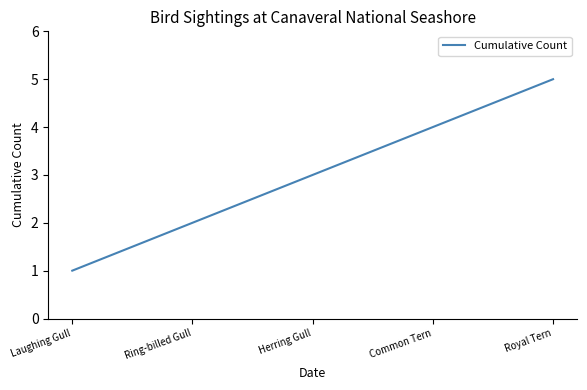

Rank the categories by value from highest to lowest.

Royal Tern, Common Tern, Herring Gull, Ring-billed Gull, Laughing Gull